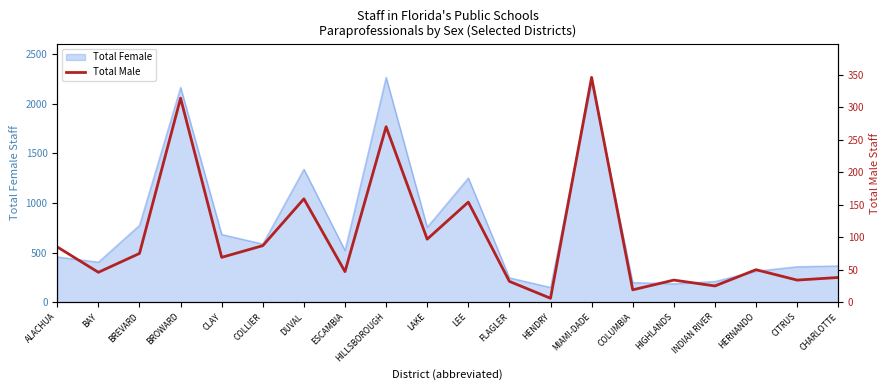

How many values are below 69?

10